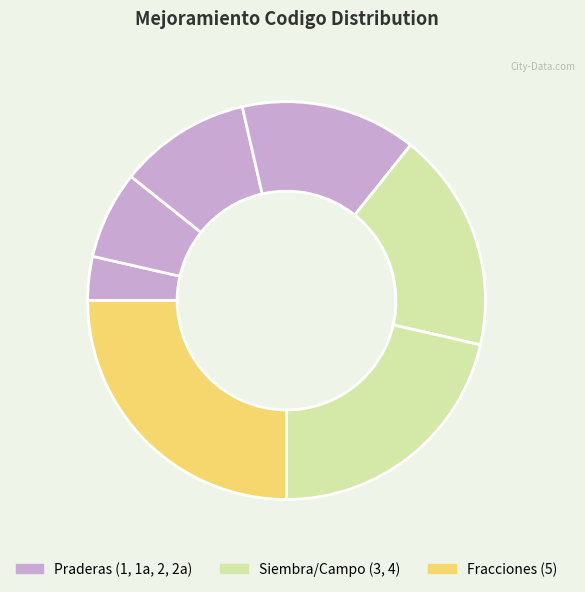

How many segments does this pie chart have?

7